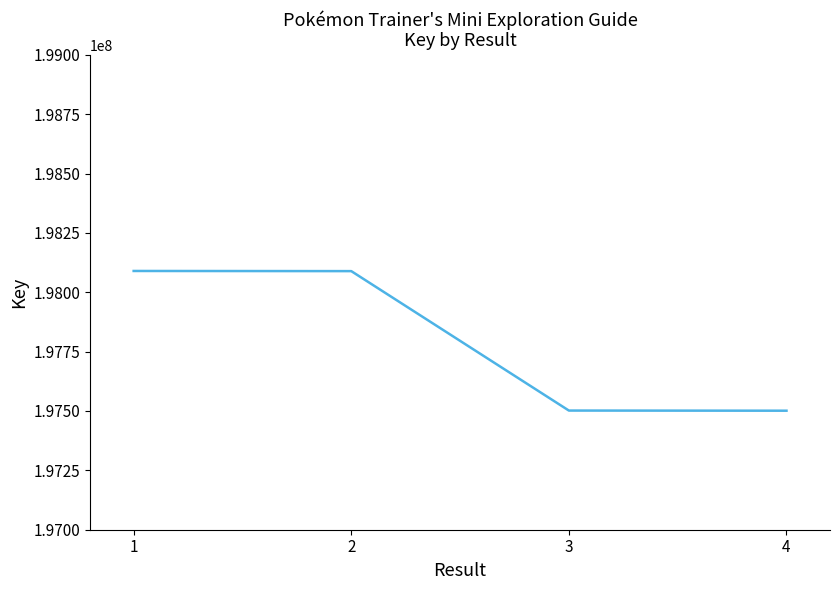

What is the change in value from 1 to 3?

-587838